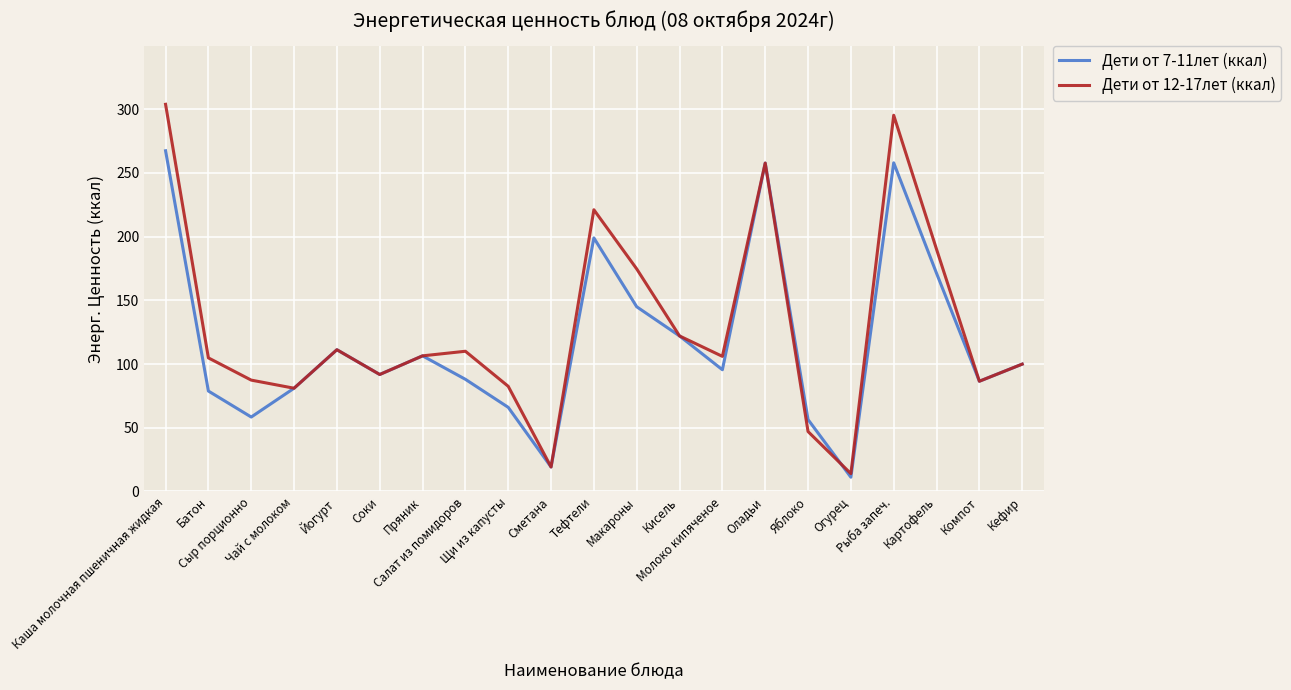

Which category has the lowest value across all series?

Огурец